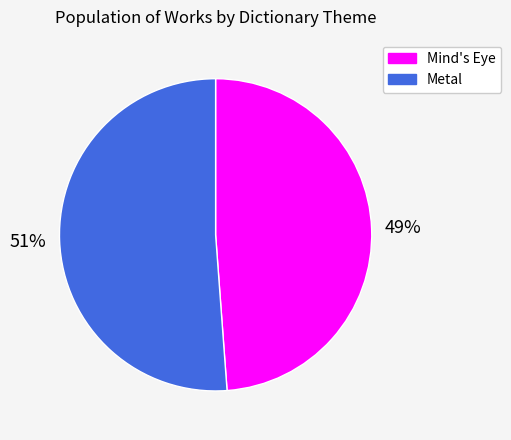

Do Mind's Eye and Metal together represent more than half of the pie?

Yes